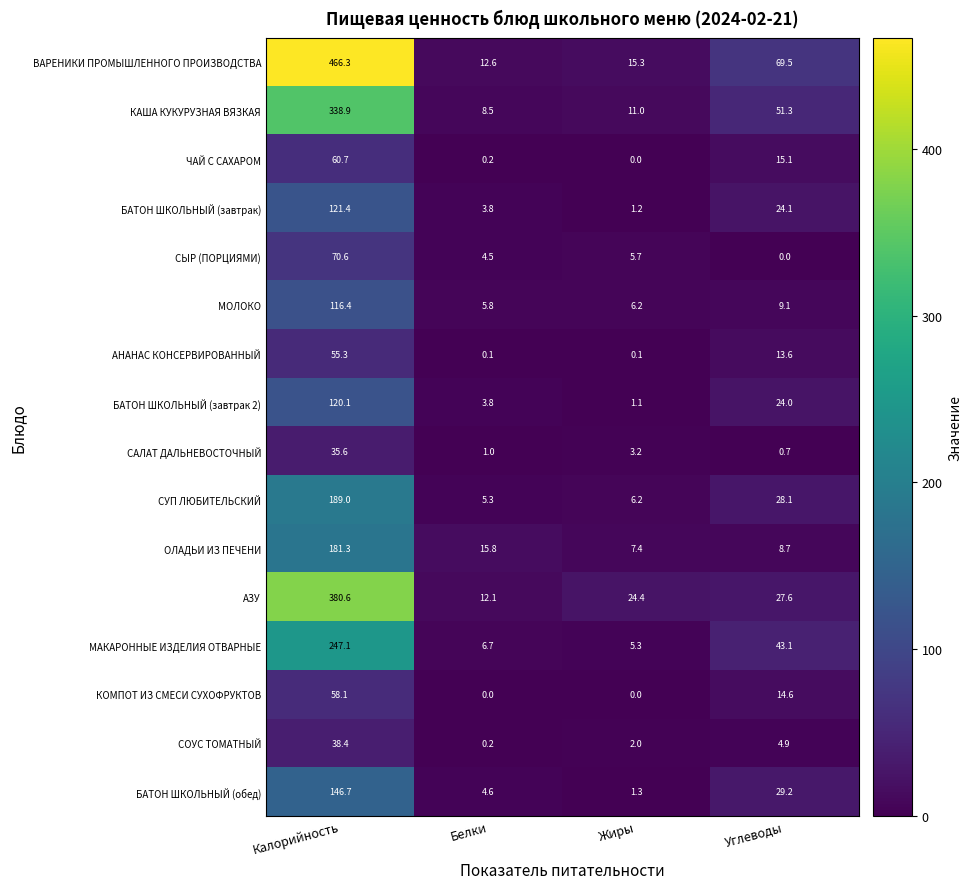

What is the difference between the highest and lowest values at Калорийность?

430.7